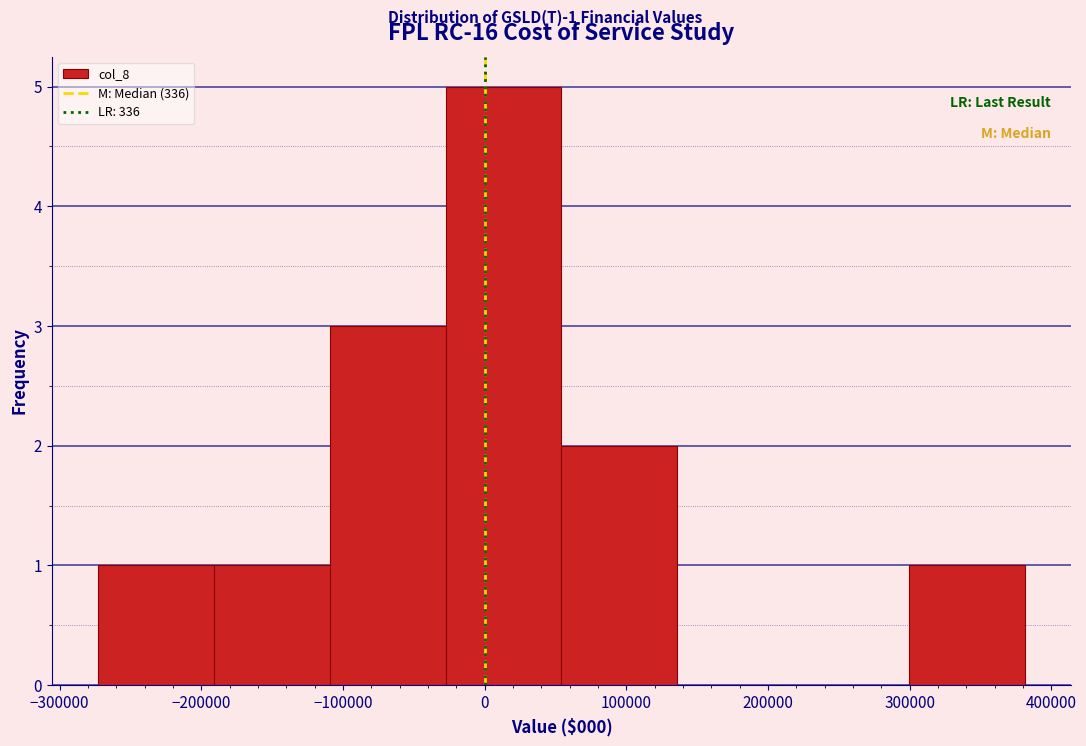

Which range on the x-axis has the tallest bar?

-30000 to 50000